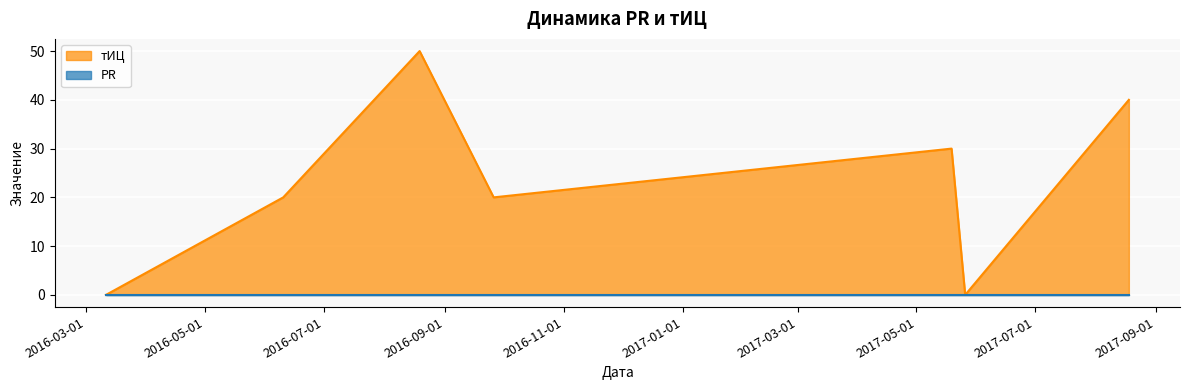

What is the difference between the maximum and second lowest values?

50